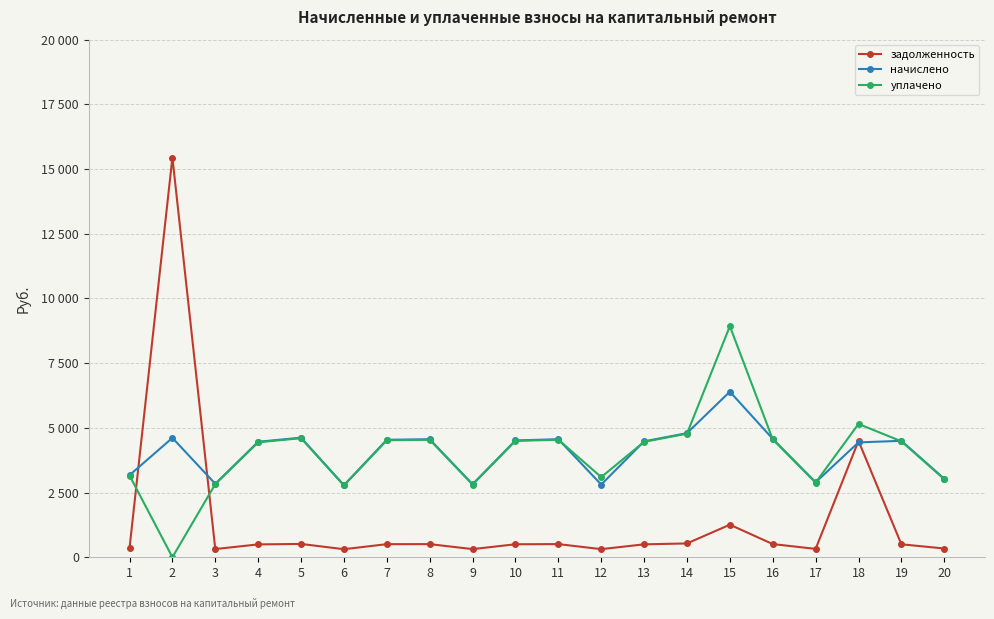

Is this an area chart (filled region under the line)?

No